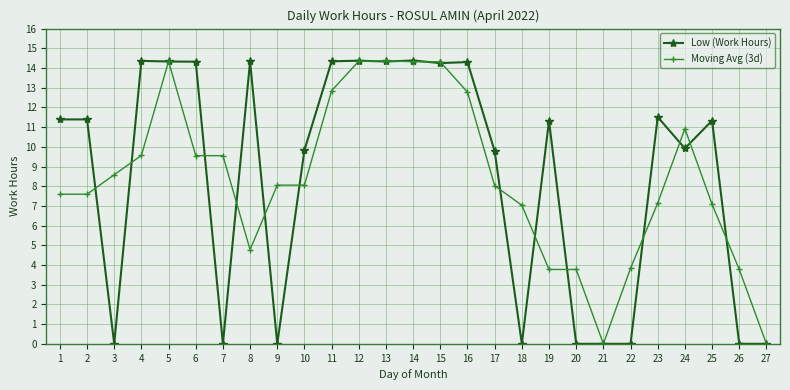

How many distinct data groups are displayed?

2